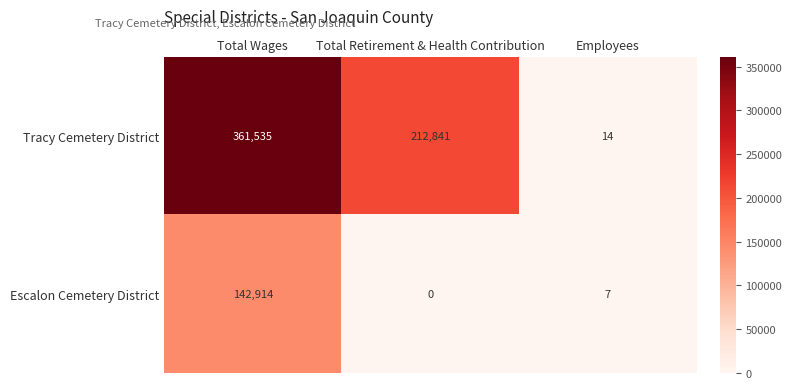

Reading left to right, list all the values displayed in this chart.

Tracy Cemetery District: Total Wages=361535	Total Retirement & Health Contribution=212841	Employees=14
Escalon Cemetery District: Total Wages=142914	Total Retirement & Health Contribution=0	Employees=7